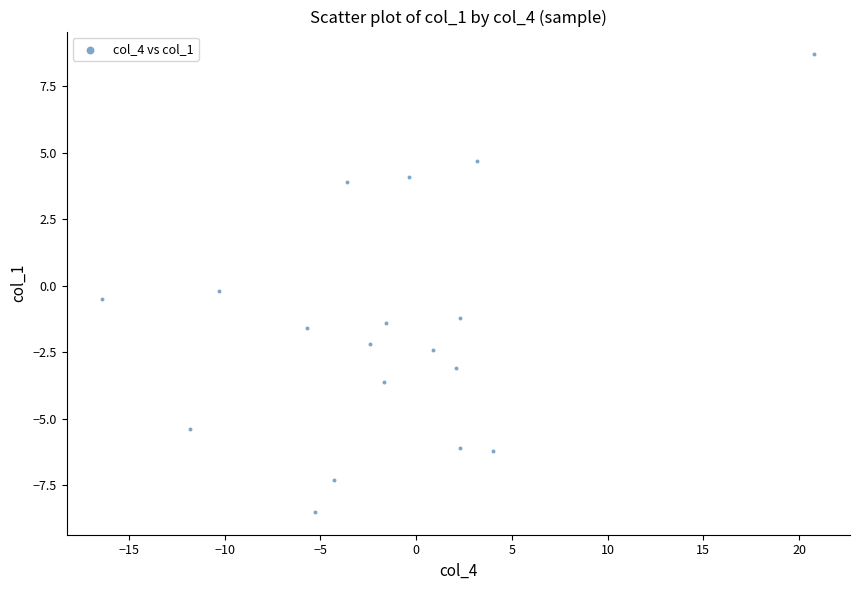

What is the range of X values (max minus min)?

37.2